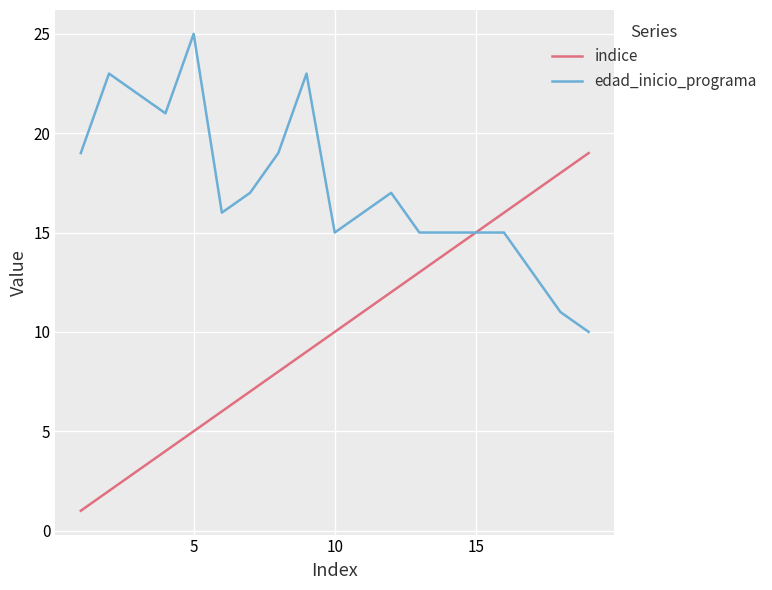

List the series in order of their overall mean, lowest first.

indice, edad_inicio_programa